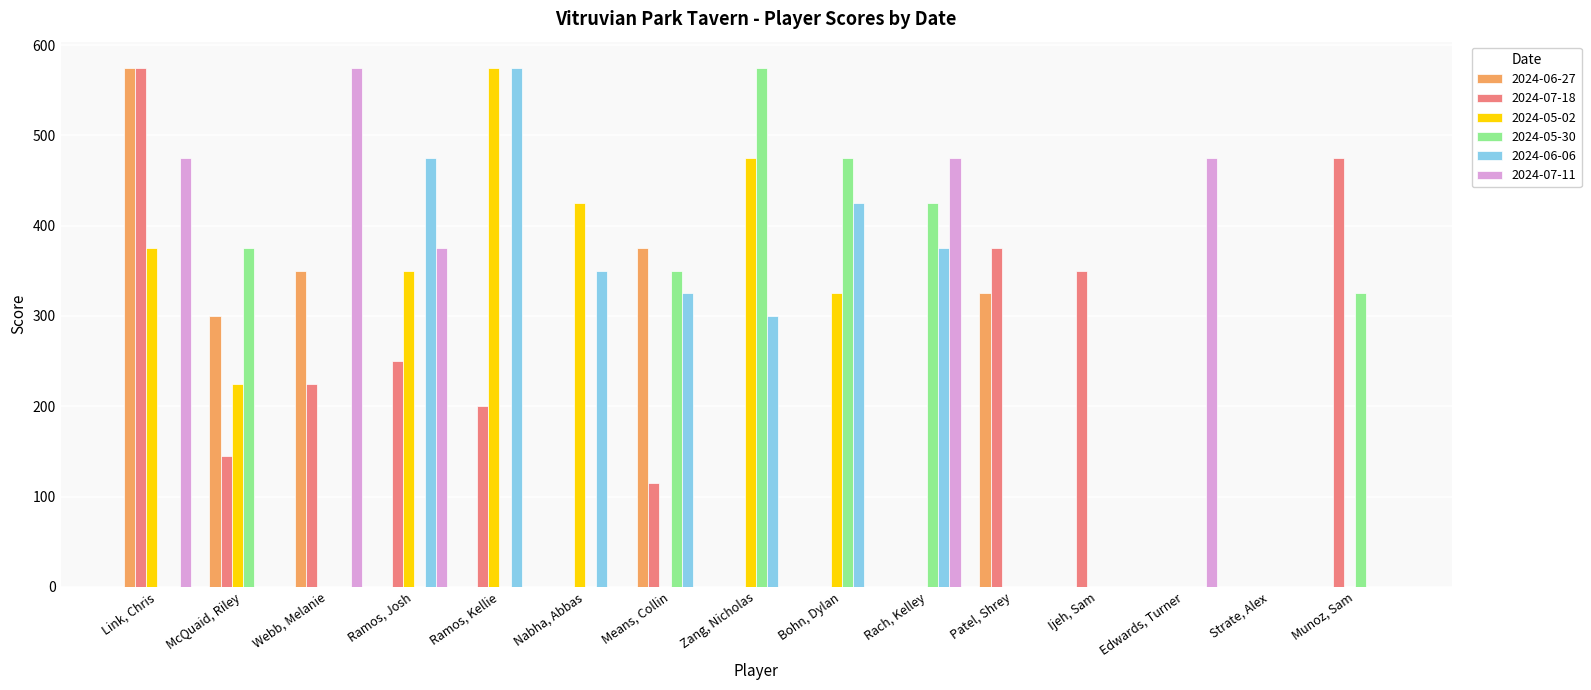

Which series changed the most between Bohn, Dylan and Munoz, Sam?

2024-07-18